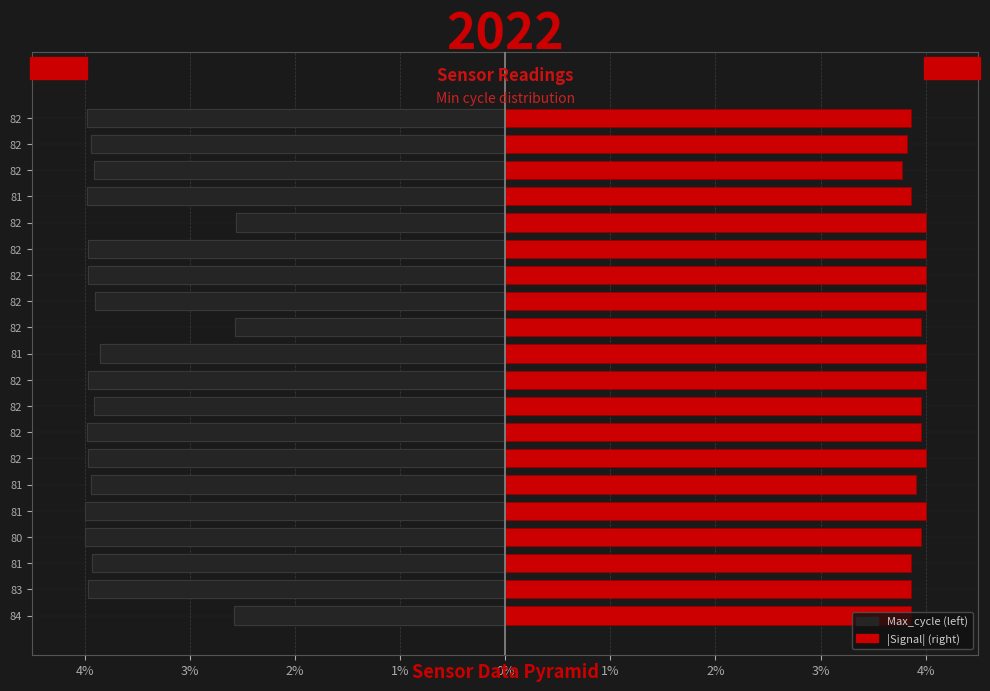

How many Max_cycle values are between -3 and -2?

3